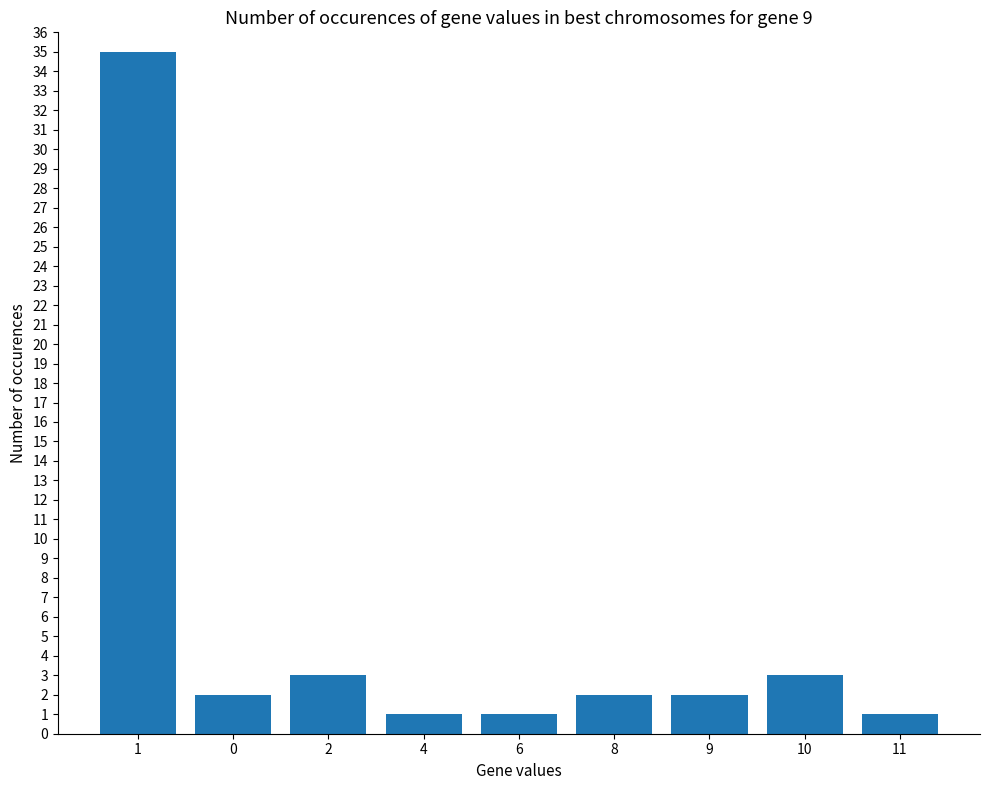

The chart shows a value of 2 at 0. True or false?

True